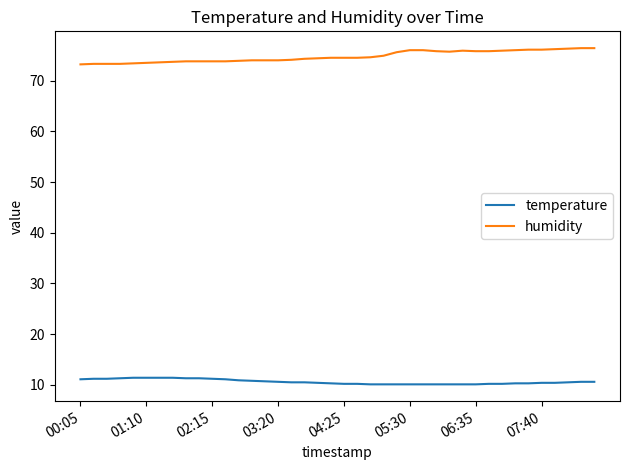

What is the maximum value shown in the chart?

76.4